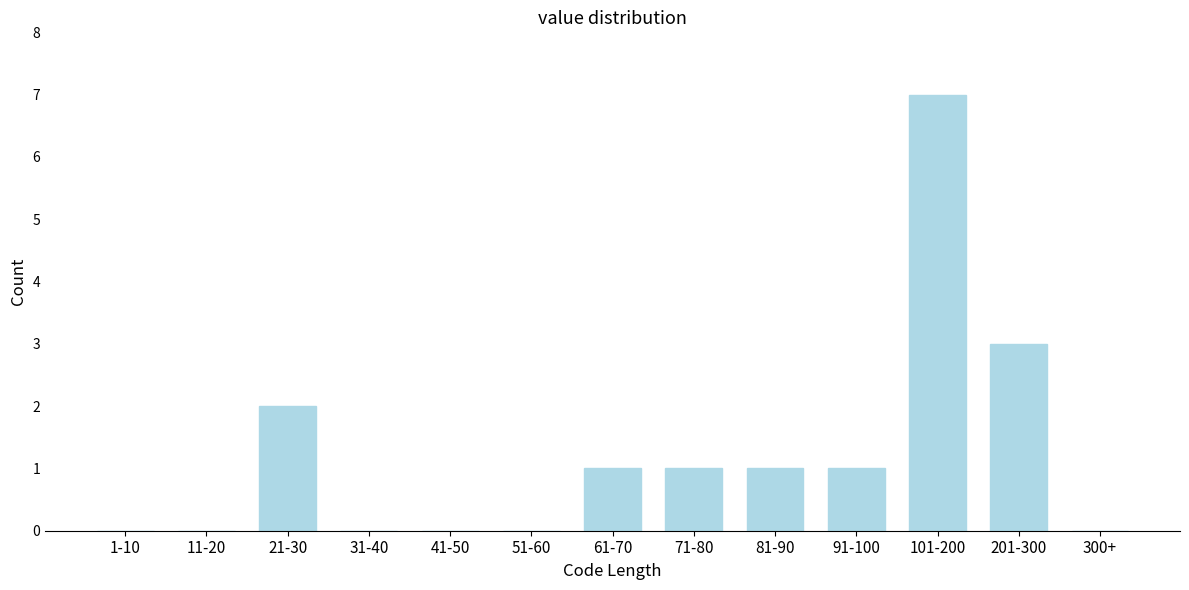

Reading right to left, list all the values displayed in this chart.

300+=0	201-300=3	101-200=7	91-100=1	81-90=1	71-80=1	61-70=1	51-60=0	41-50=0	31-40=0	21-30=2	11-20=0	1-10=0